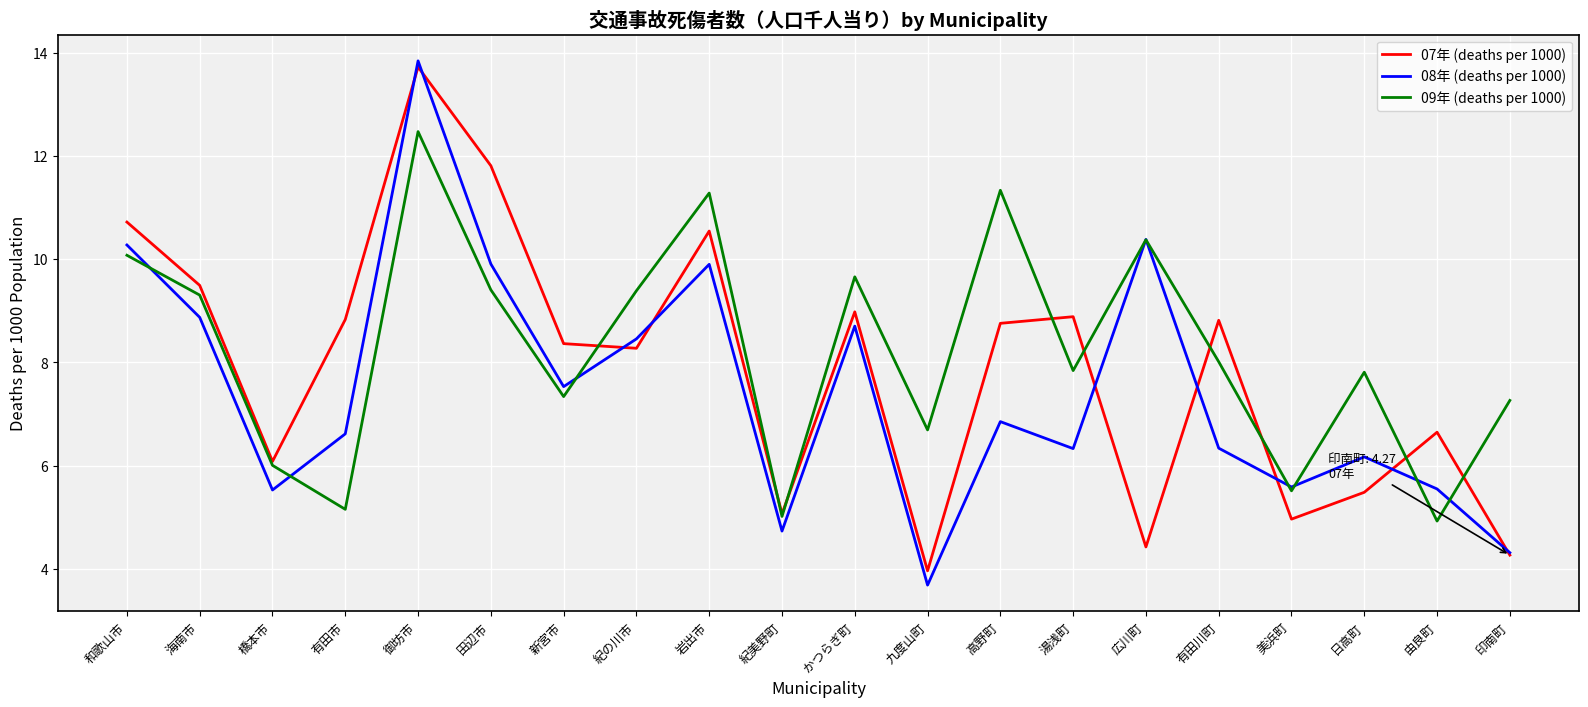

At which label does 09年 (deaths per 1000) reach its peak?

御坊市